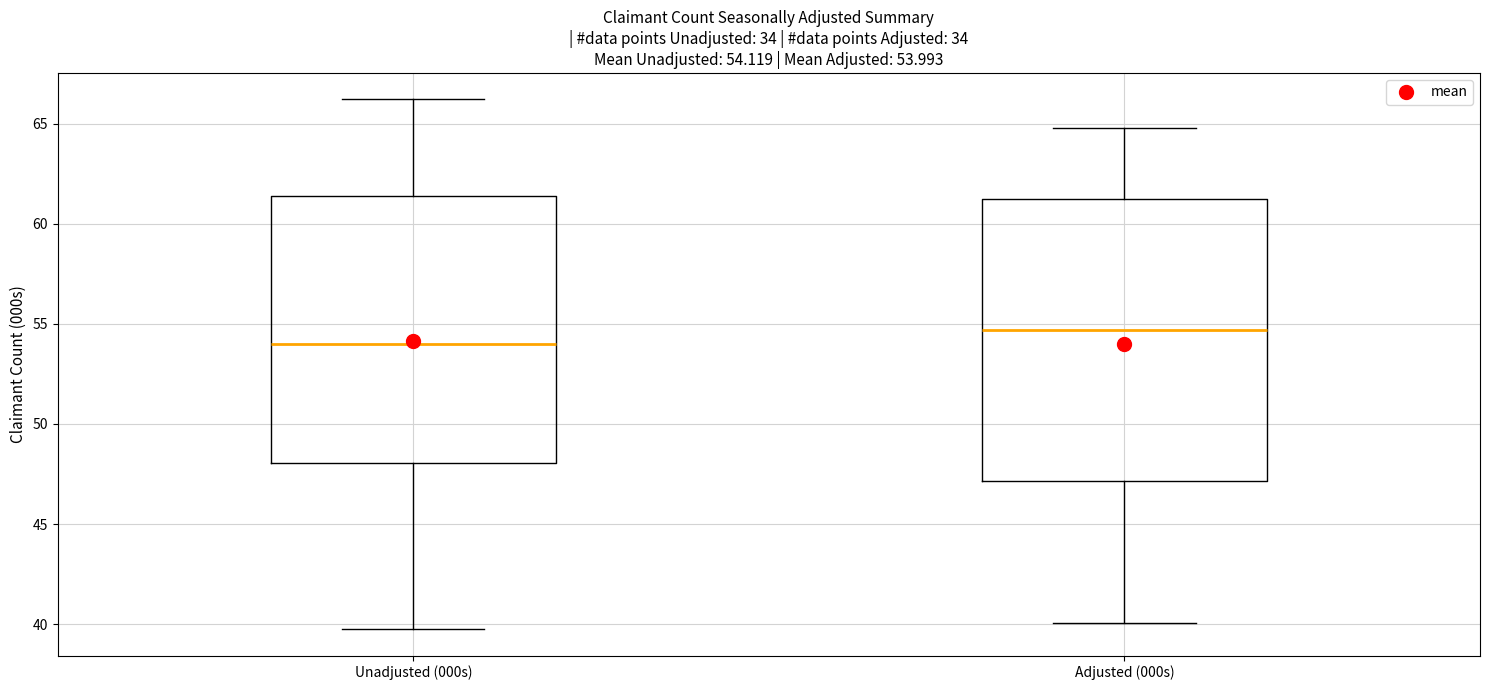

Which box has the lowest median line?

Unadjusted (000s)